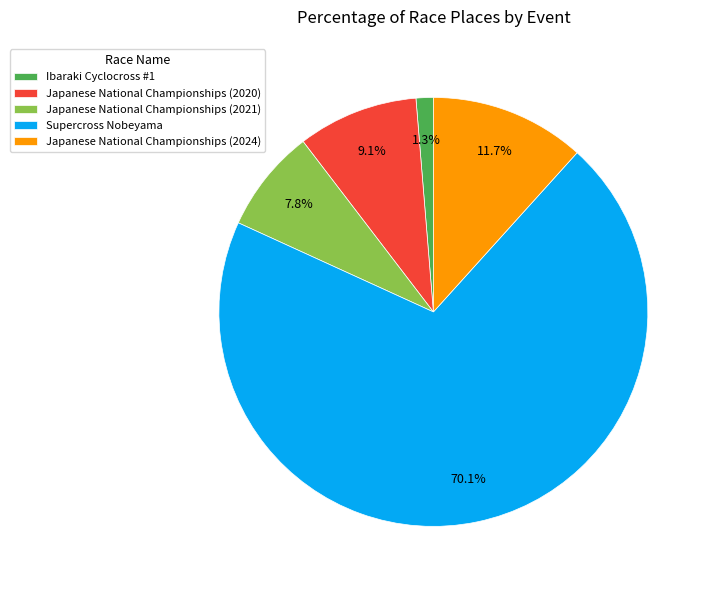

Rank the categories by value from lowest to highest.

Ibaraki Cyclocross #1, Japanese National Championships (2021), Japanese National Championships (2020), Japanese National Championships (2024), Supercross Nobeyama